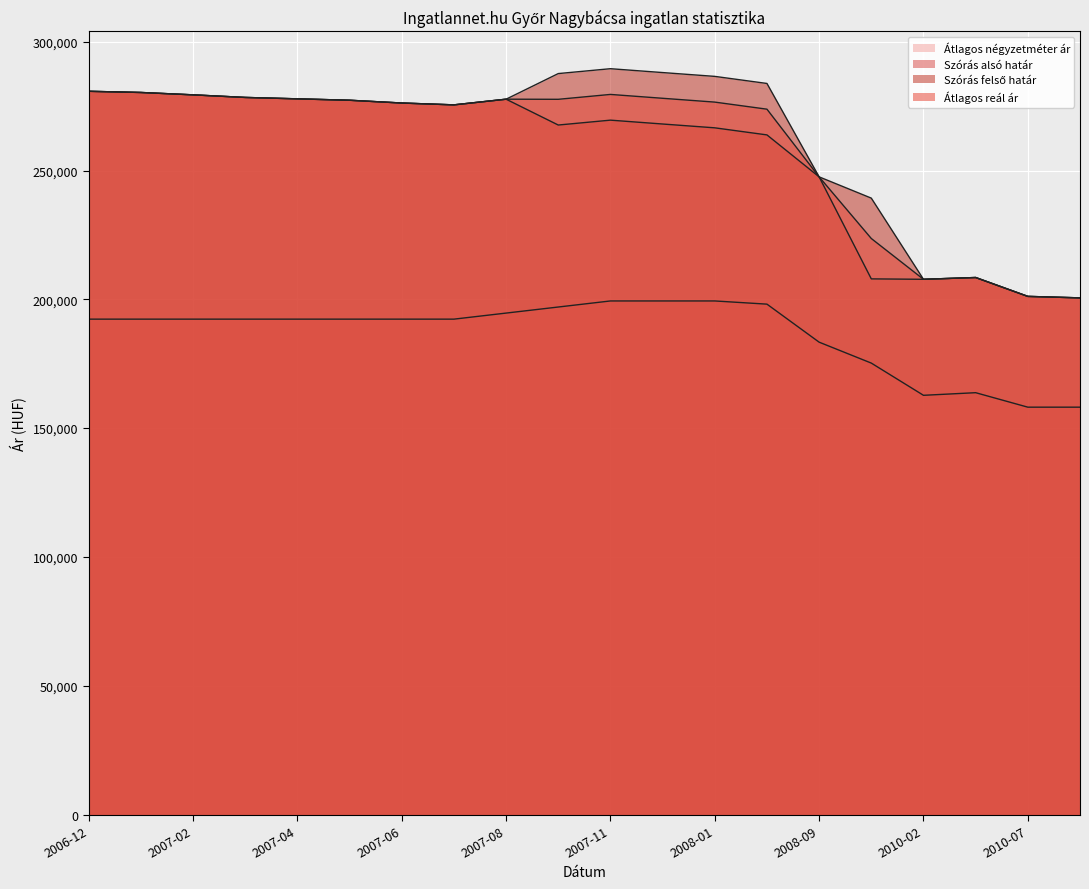

Where is Szórás alsó határ nearest to the value 240657?

2008-09